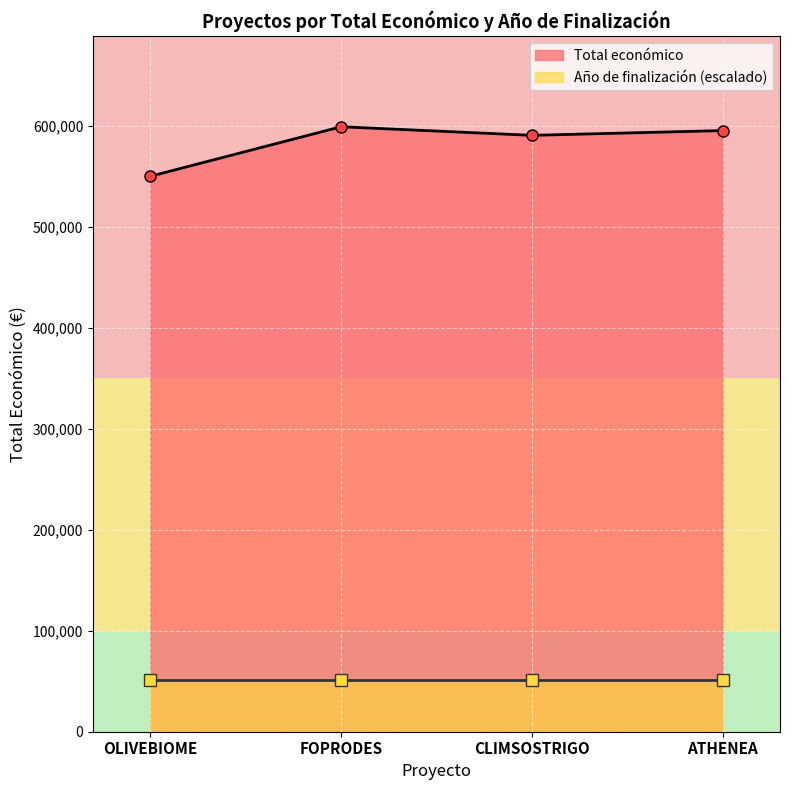

Rank the categories by value from highest to lowest.

FOPRODES, ATHENEA, CLIMSOSTRIGO, OLIVEBIOME